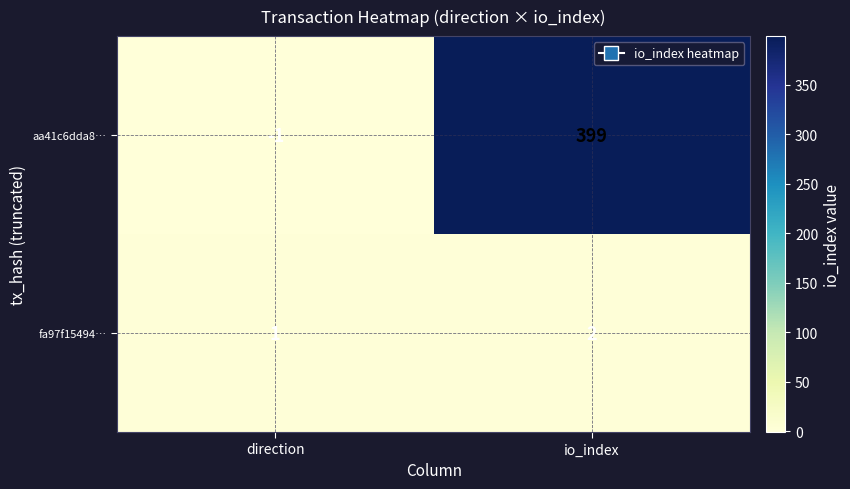

What is the sum of all fa97f15494… values?

3